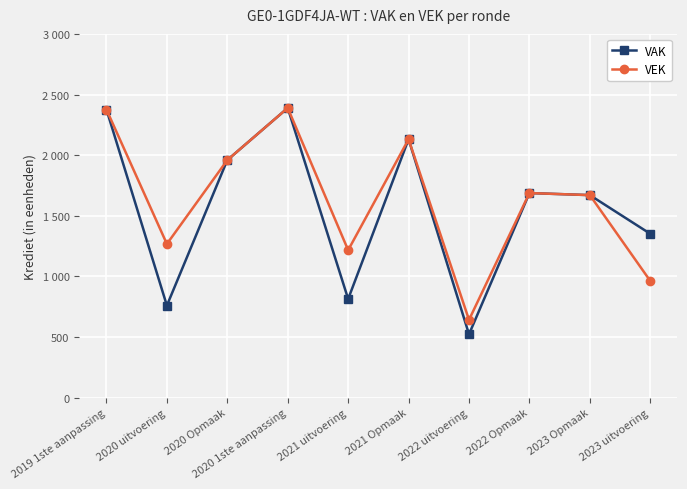

What is the sum of the VAK values at 2022 uitvoering and 2023 uitvoering?

1873